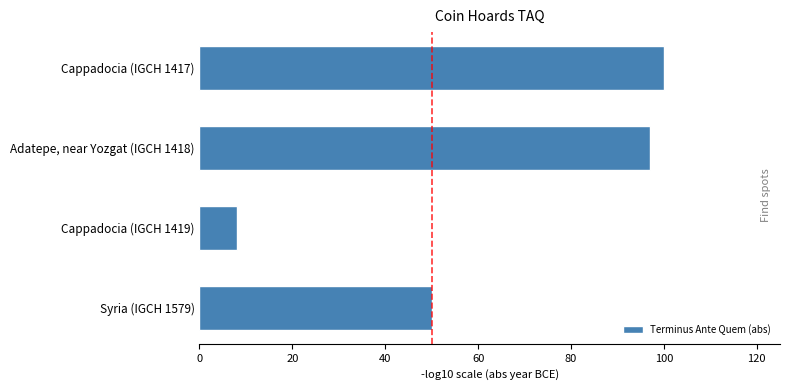

Rank the categories by value from highest to lowest.

Cappadocia (IGCH 1417), Adatepe, near Yozgat (IGCH 1418), Syria (IGCH 1579), Cappadocia (IGCH 1419)